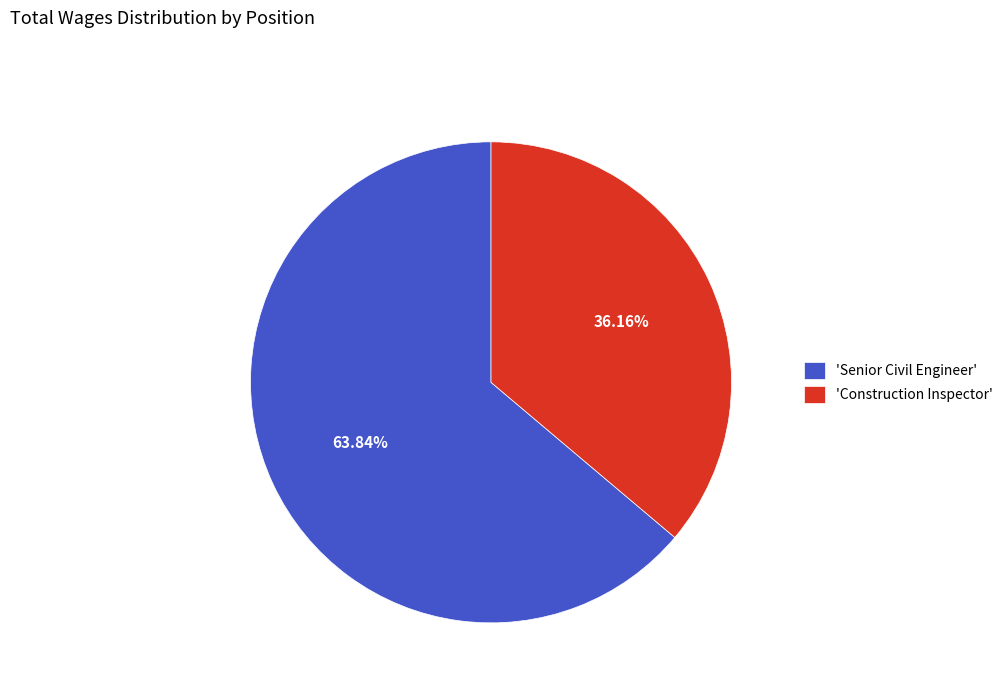

Is the sum of 'Construction Inspector' and 'Senior Civil Engineer' greater than half?

Yes